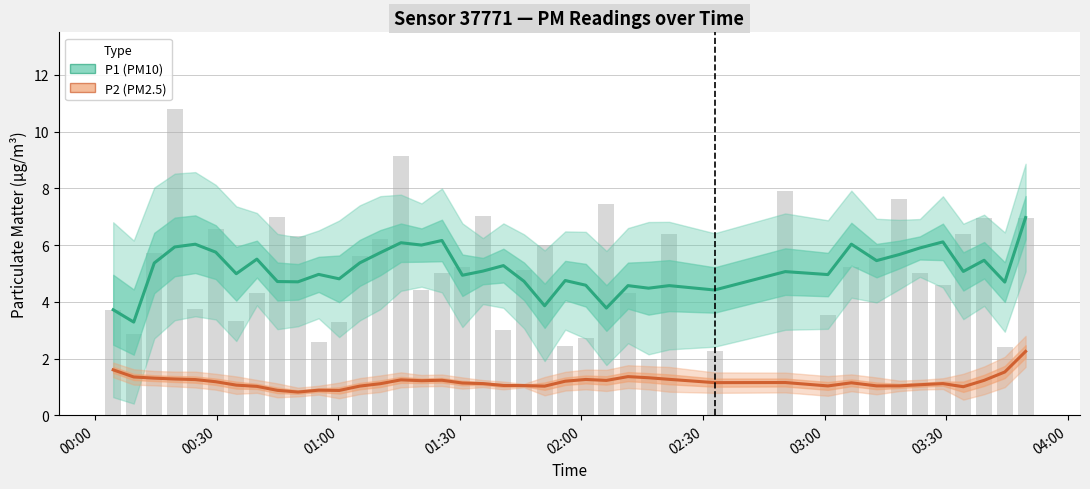

Is it true that P2 (PM2.5) — Estimate equals 0.5 at 32?

False